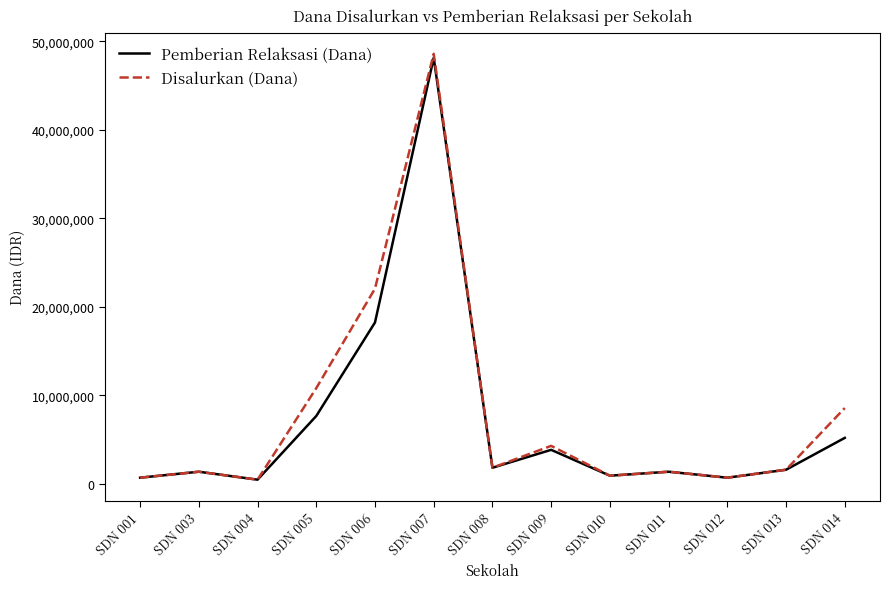

Reading left to right, transcribe all the data shown in this chart.

Pemberian Relaksasi (Dana): 675000	1350000	450000	7650000	18225000	48150000	1800000	3825000	900000	1350000	675000	1575000	5175000
Disalurkan (Dana): 675000	1350000	450000	10800000	22050000	48600000	1800000	4275000	900000	1350000	675000	1575000	8550000